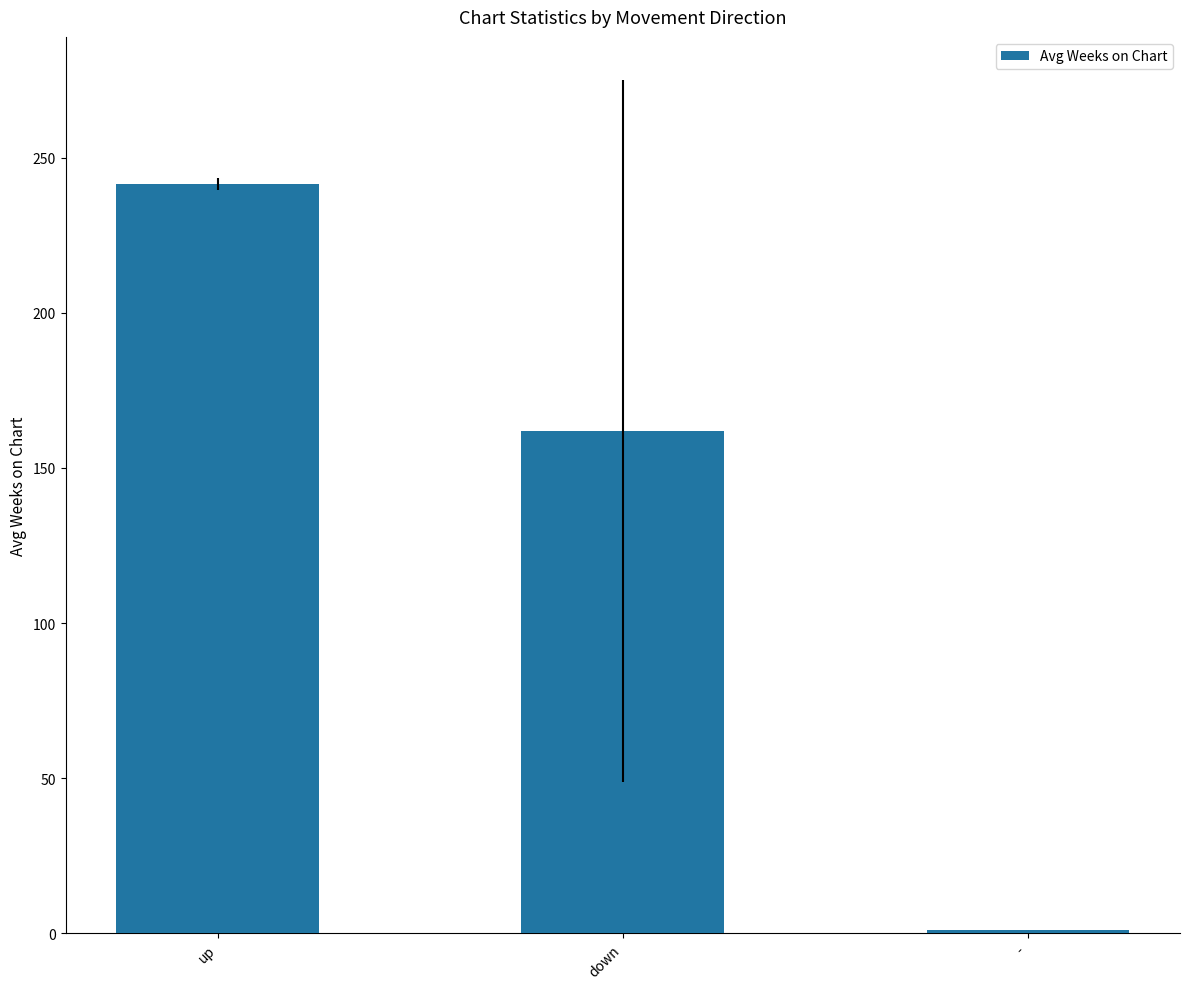

What is the change in value from up to down?

-79.4